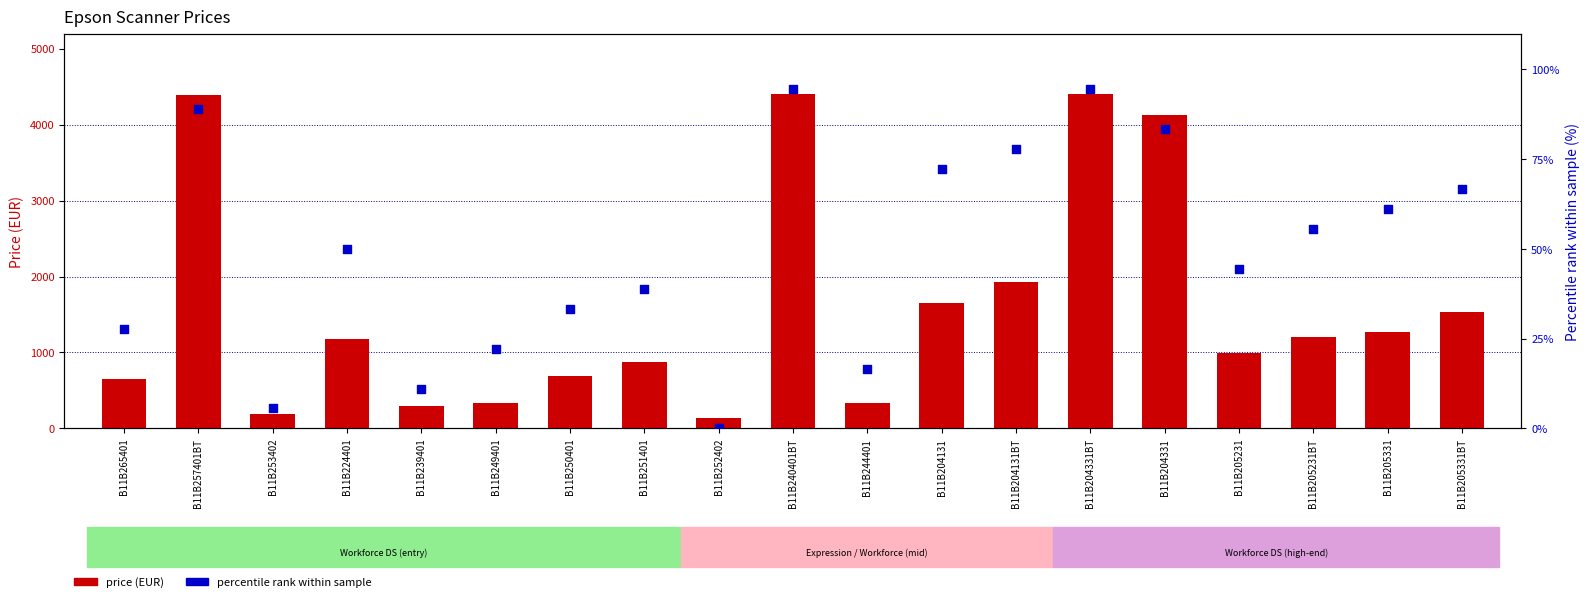

Which series has the largest Y range (max minus min)?

price